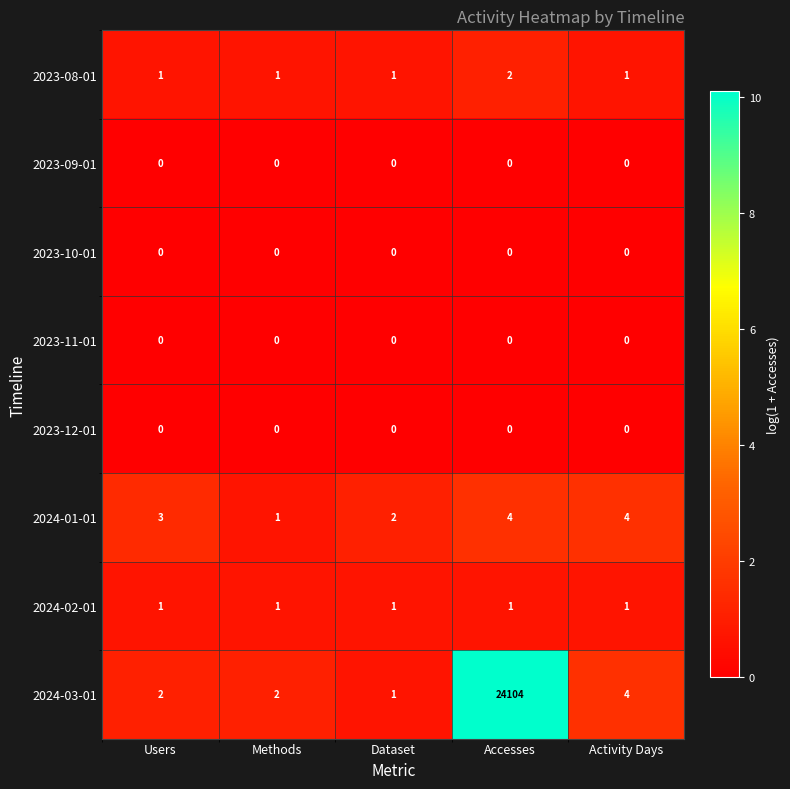

Is it true that 2023-10-01 equals 0 at Activity Days?

True